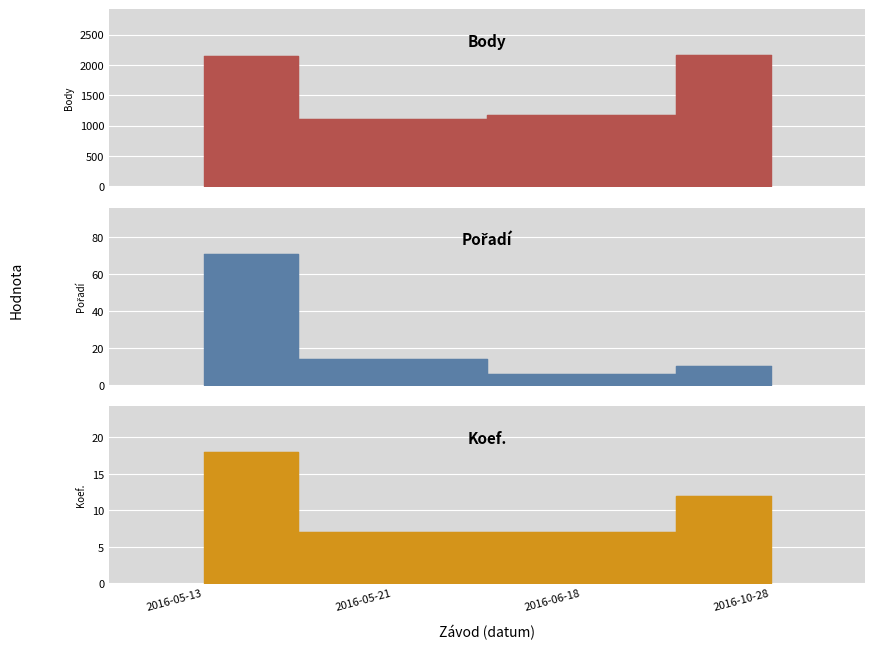

Which has a higher value, 2016-06-18 or 2016-05-21?

2016-06-18